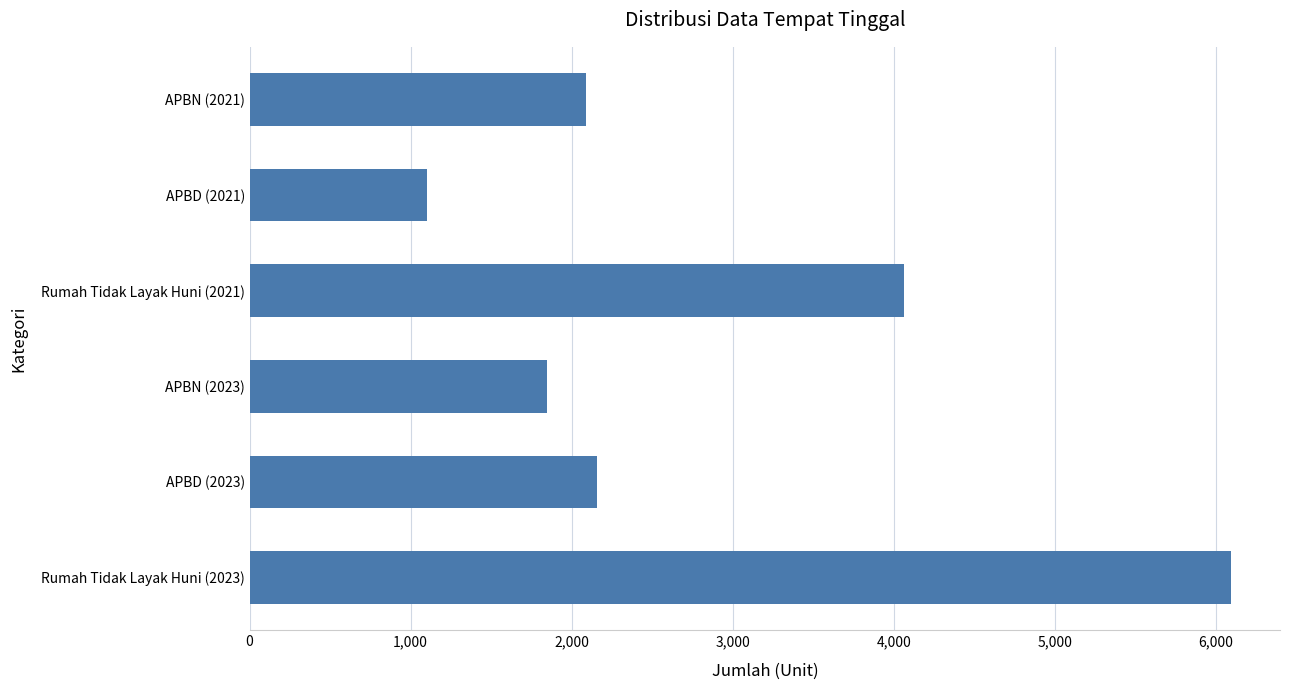

What is the average value?

2894